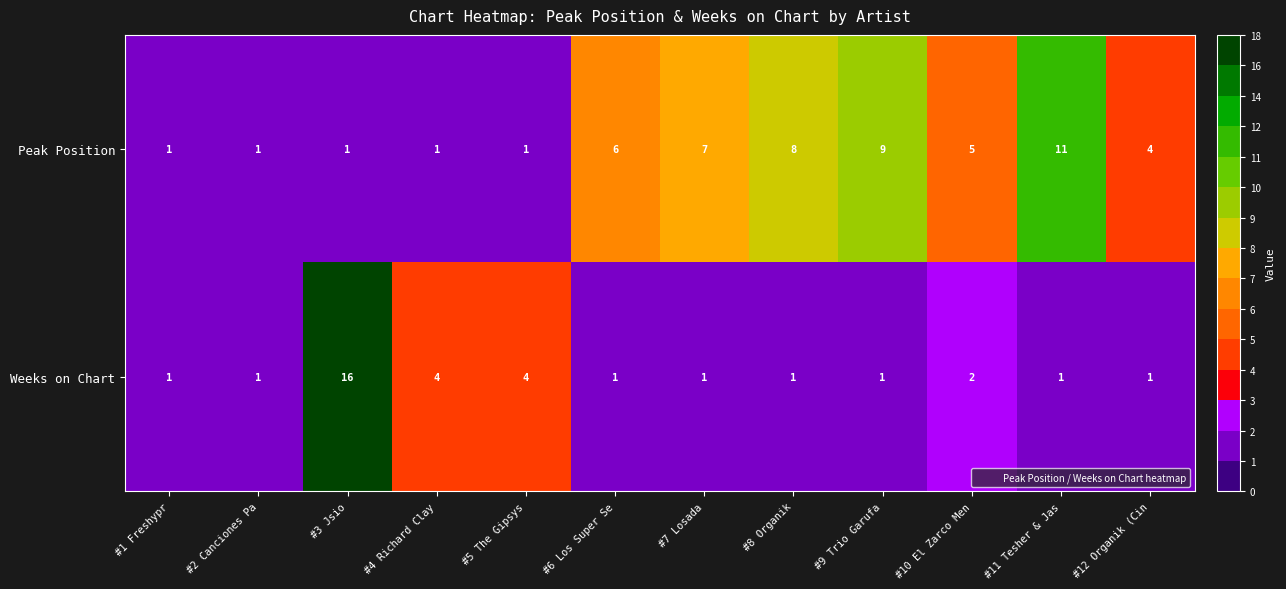

At which label does Peak Position first exceed 5?

#6 Los Super Se